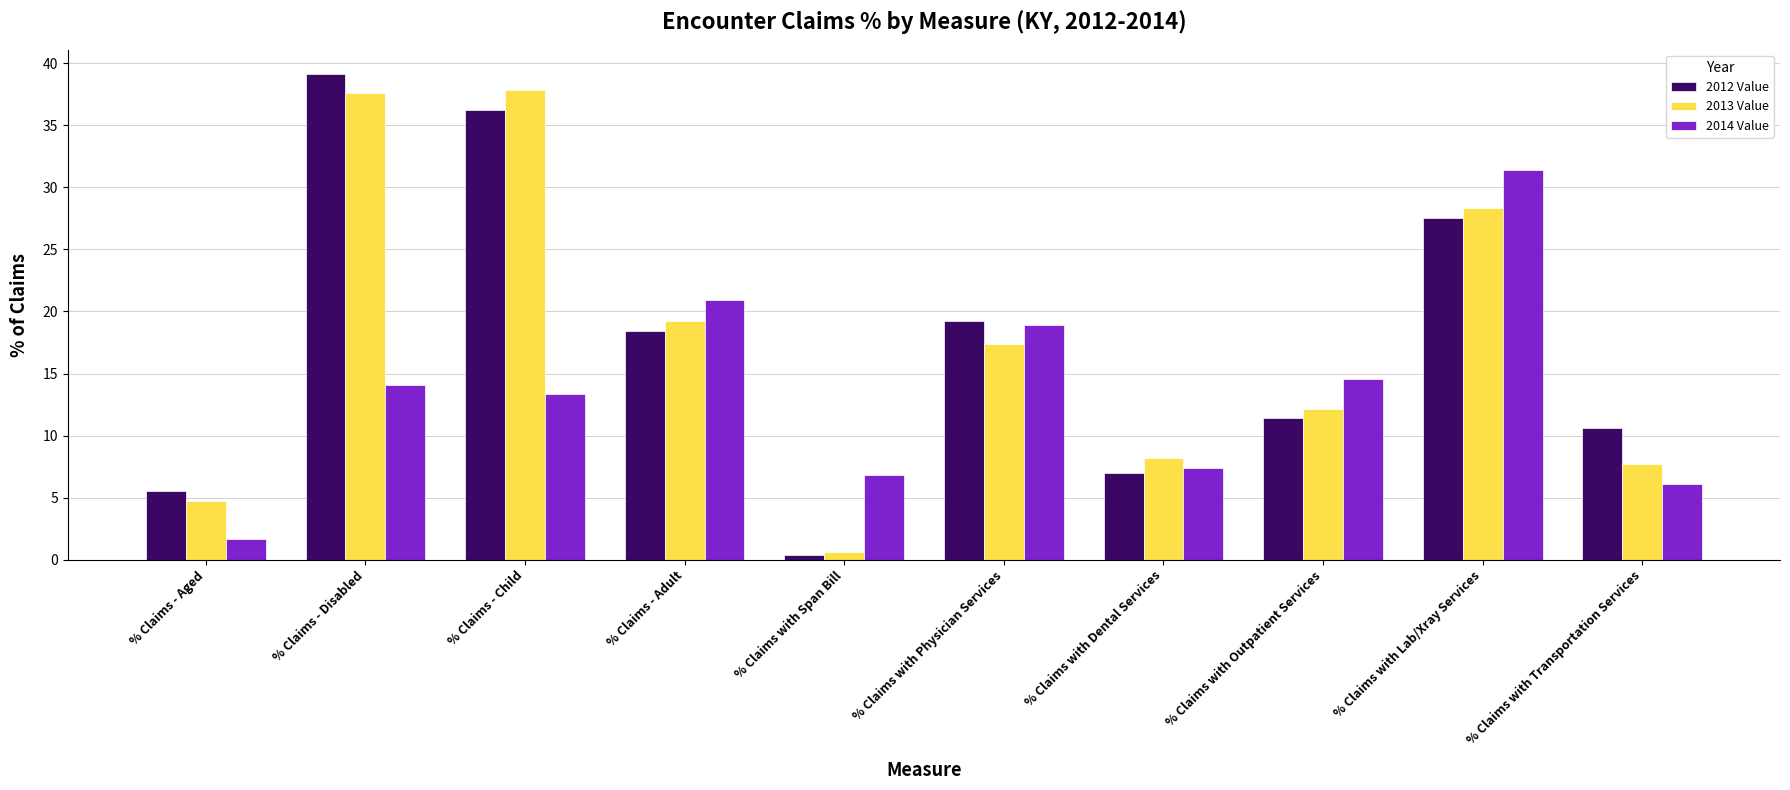

Does the chart contain any negative values?

No